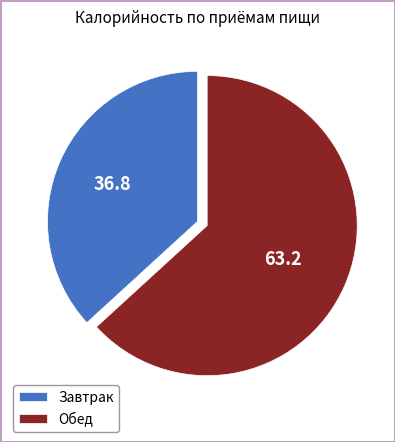

Is there any slice that represents more than half of the pie?

Yes